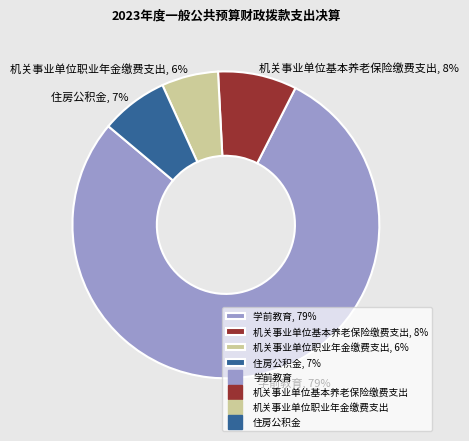

The 机关事业单位基本养老保险缴费支出 slice represents 20% of the pie. True or false?

False